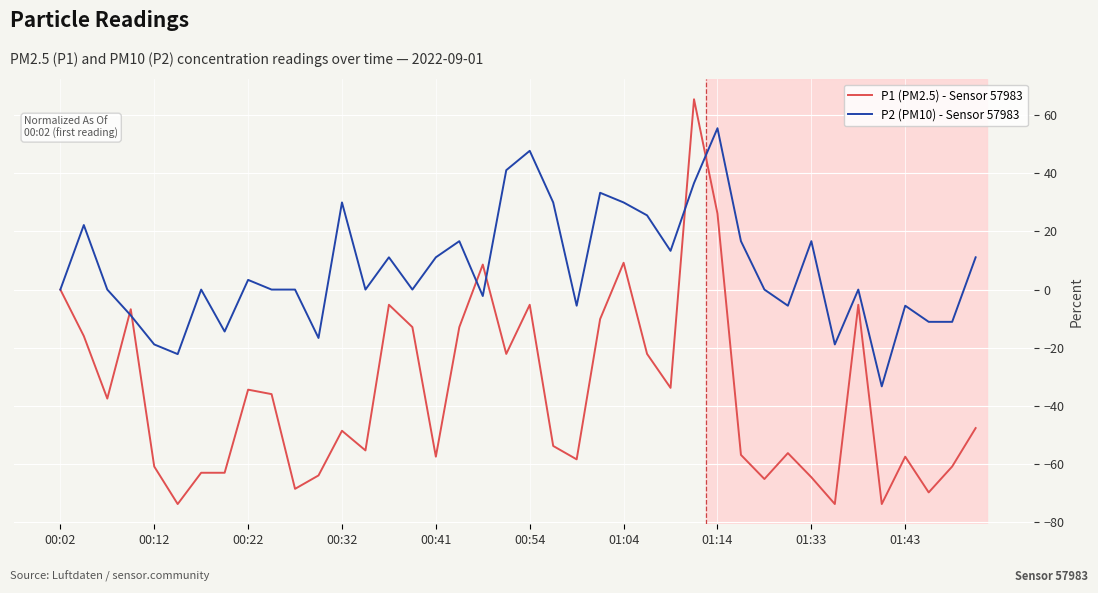

Rank the series by their average value, from lowest to highest.

P1 (PM2.5) - Sensor 57983, P2 (PM10) - Sensor 57983